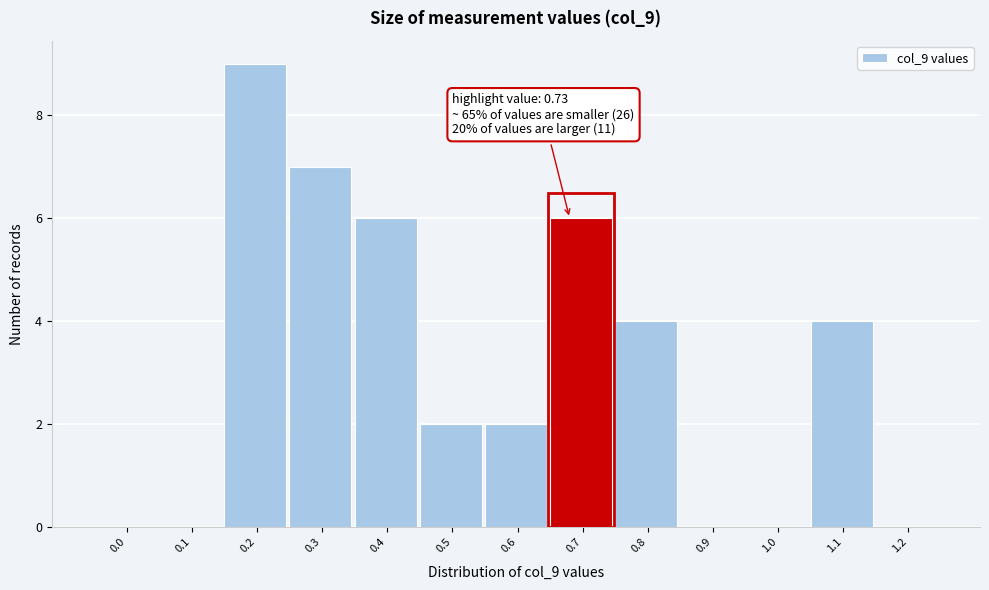

Reading left to right, extract all data points from this chart.

0.0=0	0.1=0	0.2=9	0.3=7	0.4=6	0.5=2	0.6=2	0.7=6	0.8=4	0.9=0	1.0=0	1.1=4	1.2=0